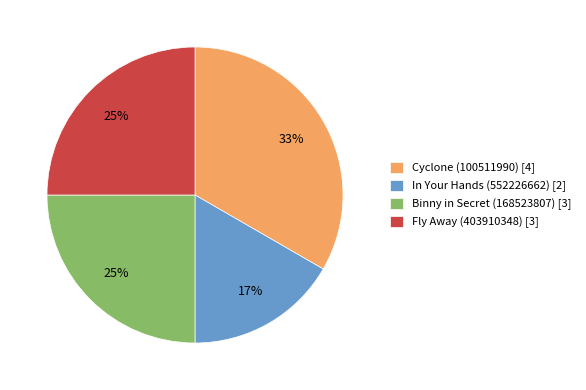

Which slice is the smallest?

In Your Hands (552226662)